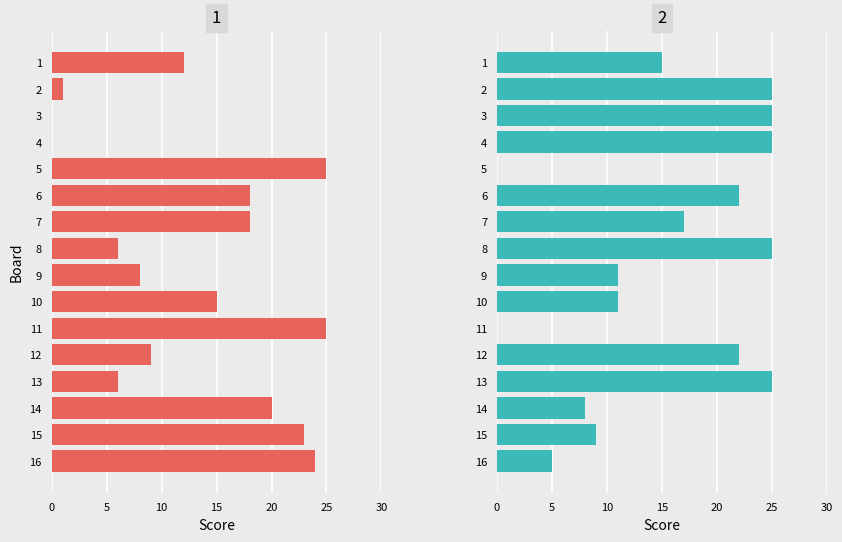

Is it true that Score 1 equals 41 at 15?

False